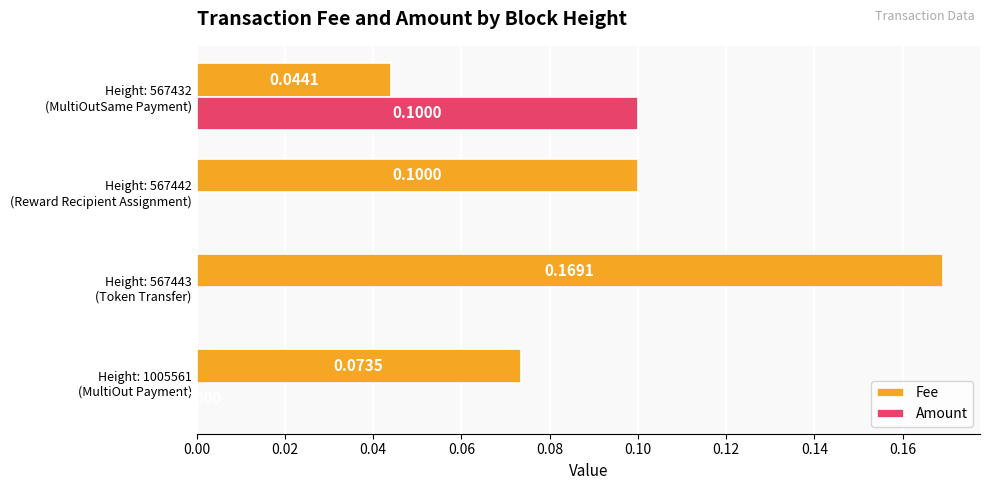

What is the sum of all Fee values?

0.4